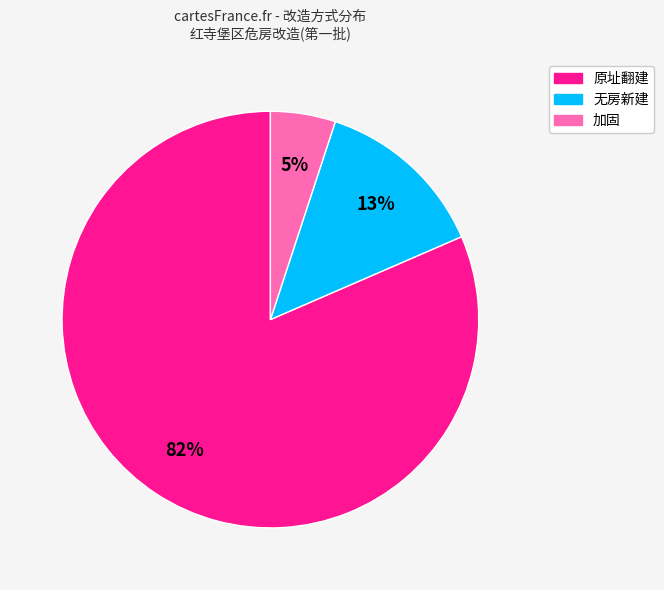

Is there any slice that represents more than half of the pie?

Yes